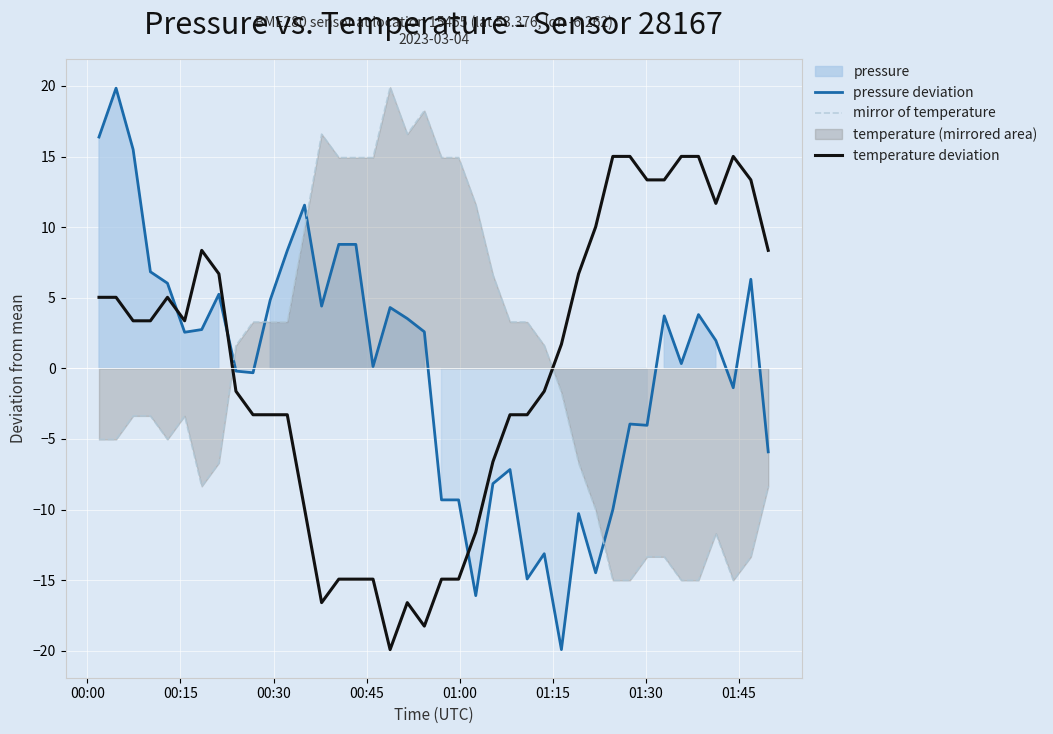

What is the highest value of the temperature deviation series?

15.0